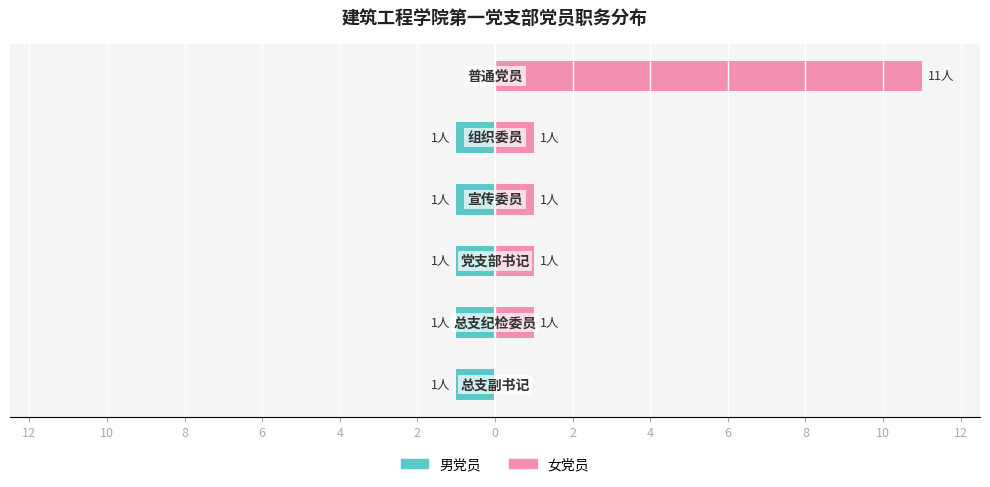

Are the bars horizontal?

Yes